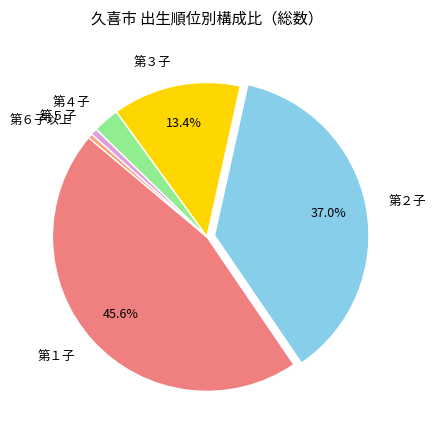

How many slices are in this pie chart?

6